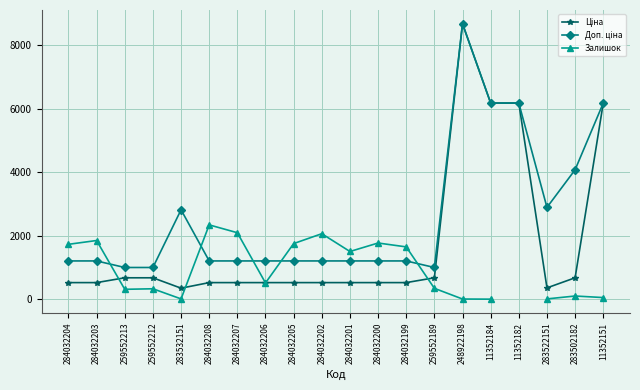

What is the value of the Залишок point at the 3rd from the left?

317.0